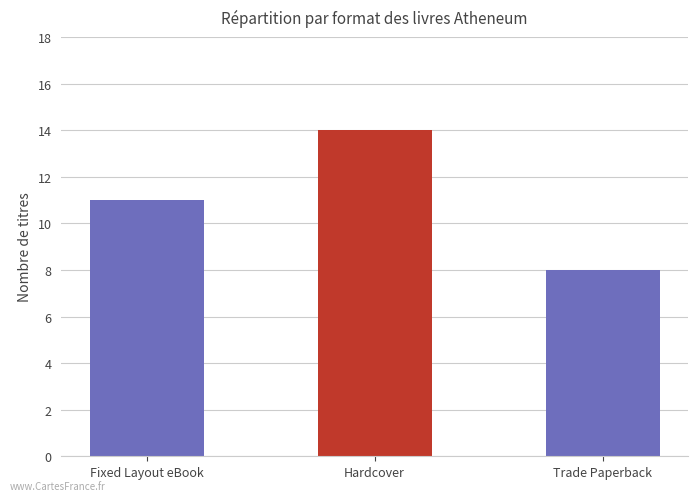

Which has a higher value, Fixed Layout eBook or Hardcover?

Hardcover